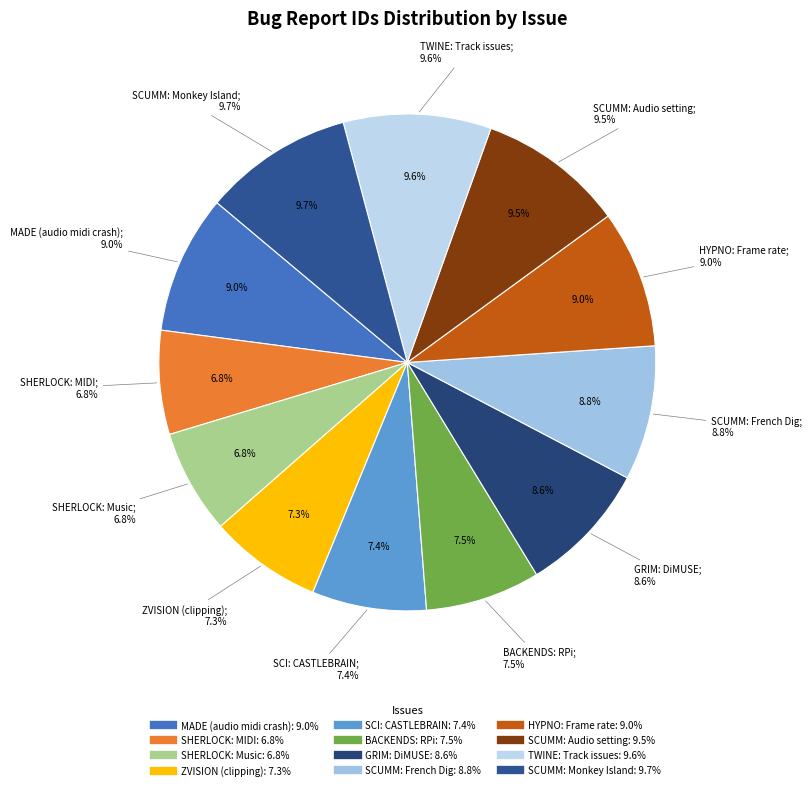

To the nearest percent, what is the difference between the largest and smallest slice percentages?

3%